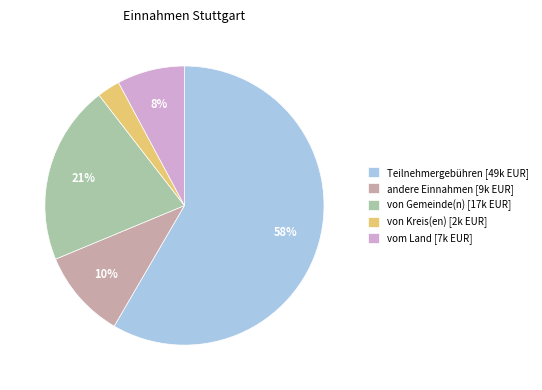

Between andere Einnahmen and vom Land, which is larger?

andere Einnahmen